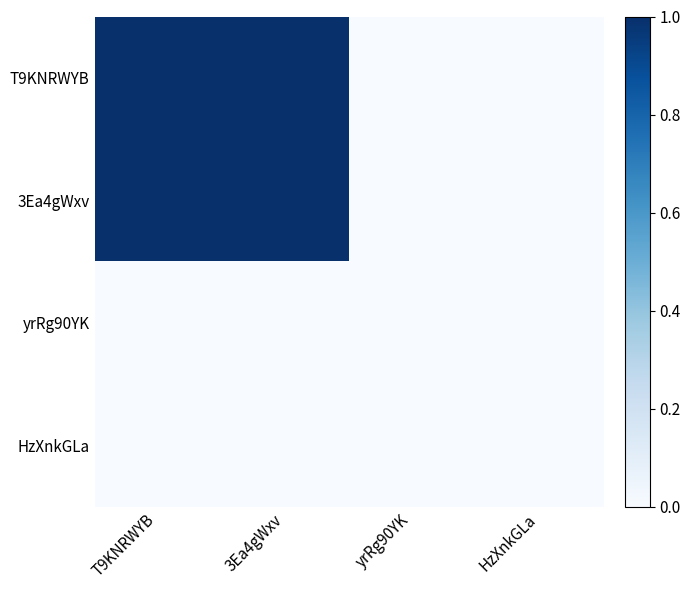

At how many categories does at least one series exceed 0?

2